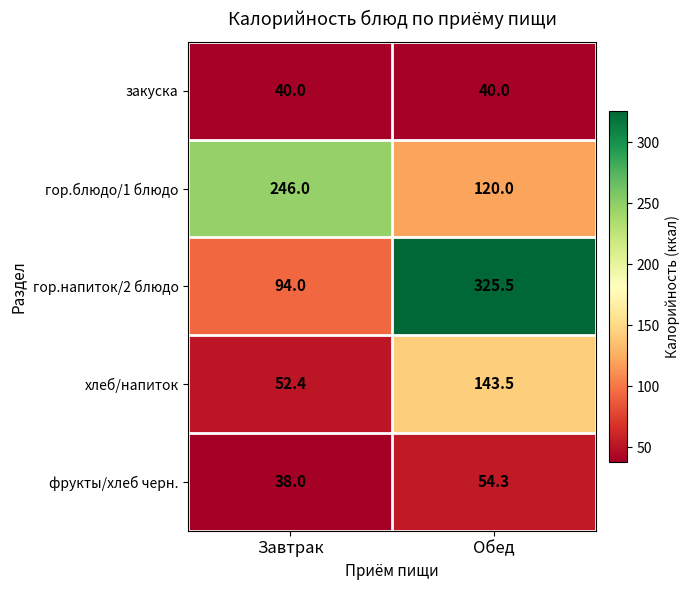

Rank the series at Обед from lowest to highest value.

закуска, фрукты/хлеб черн., гор.блюдо/1 блюдо, хлеб/напиток, гор.напиток/2 блюдо